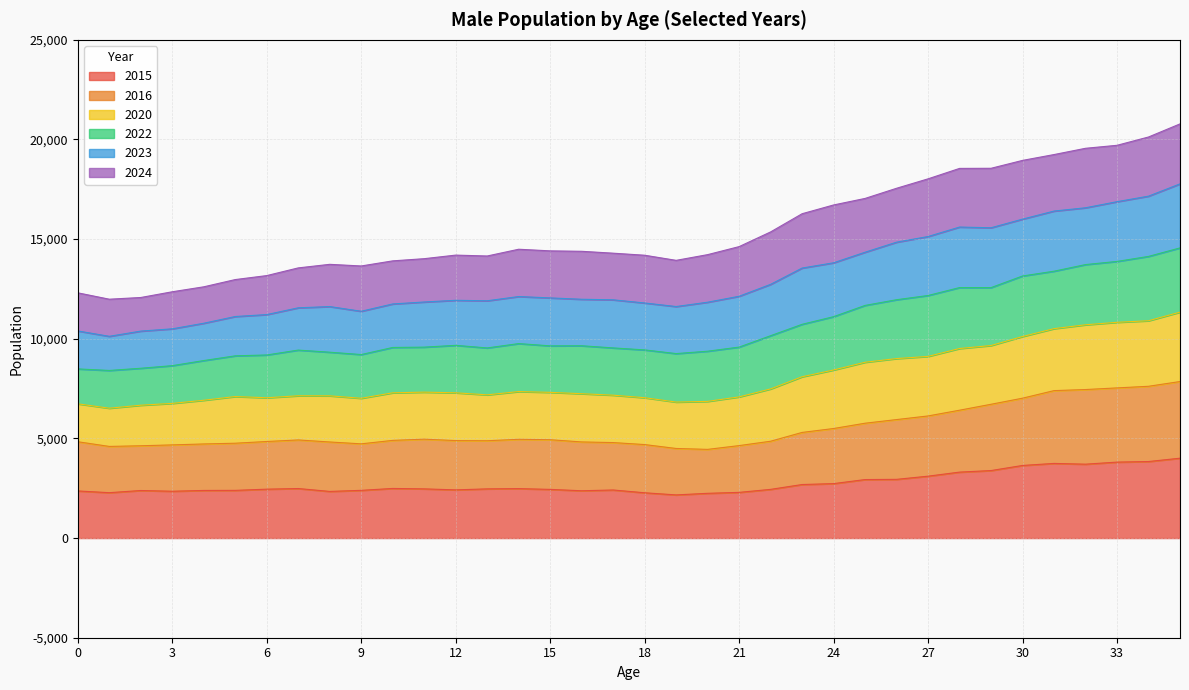

What is the lowest value of the 2015 series?

2166.0